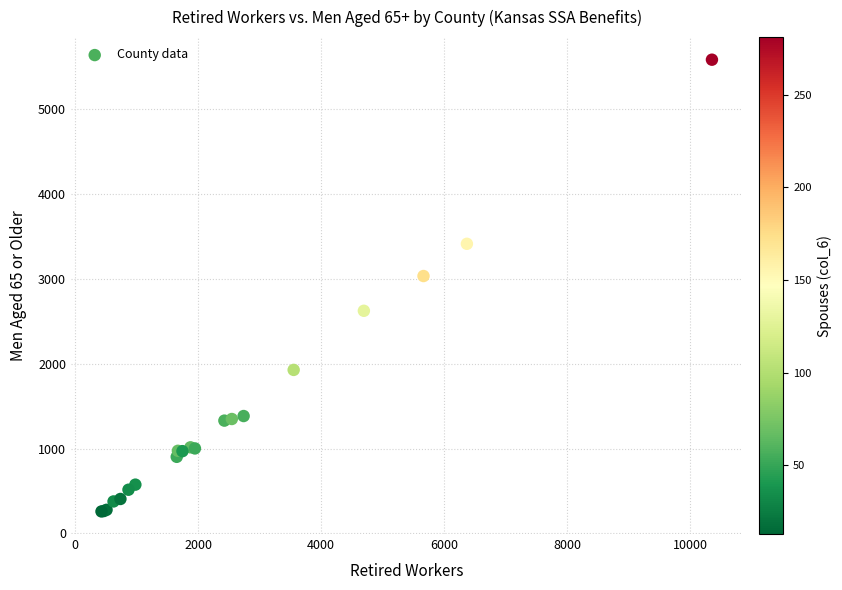

What Y value in the scatter plot is closest to 2921?

3034